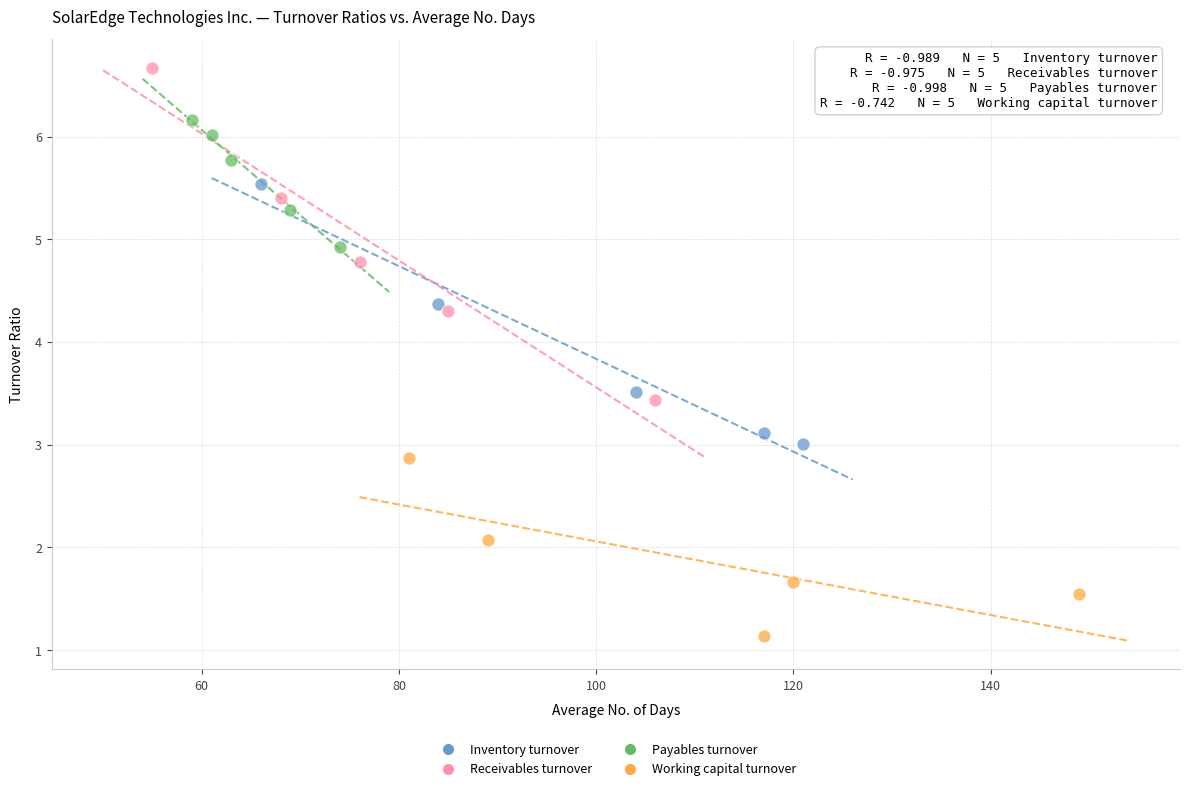

Which series has the widest spread of Y values?

Receivables turnover